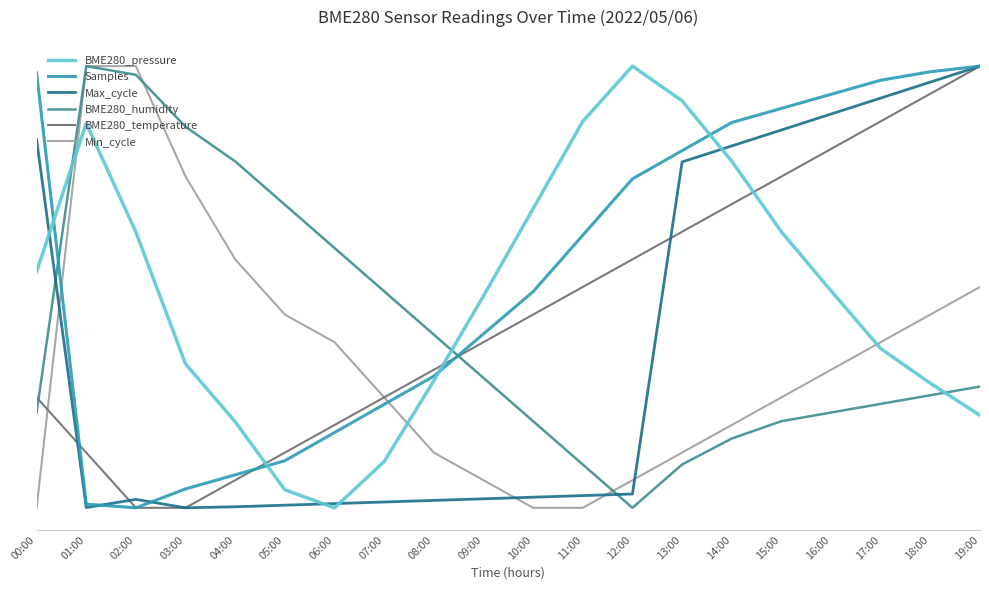

What are all the series names shown in the legend?

BME280_pressure, Samples, Max_cycle, BME280_humidity, BME280_temperature, Min_cycle